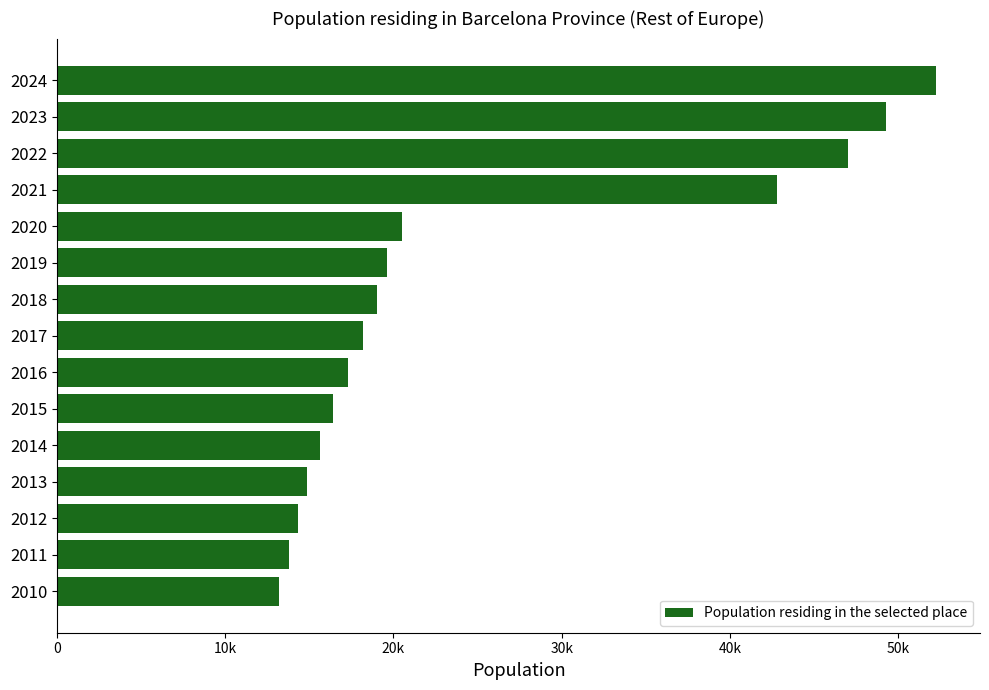

List the labels in order of value, largest first.

2024, 2023, 2022, 2021, 2020, 2019, 2018, 2017, 2016, 2015, 2014, 2013, 2012, 2011, 2010